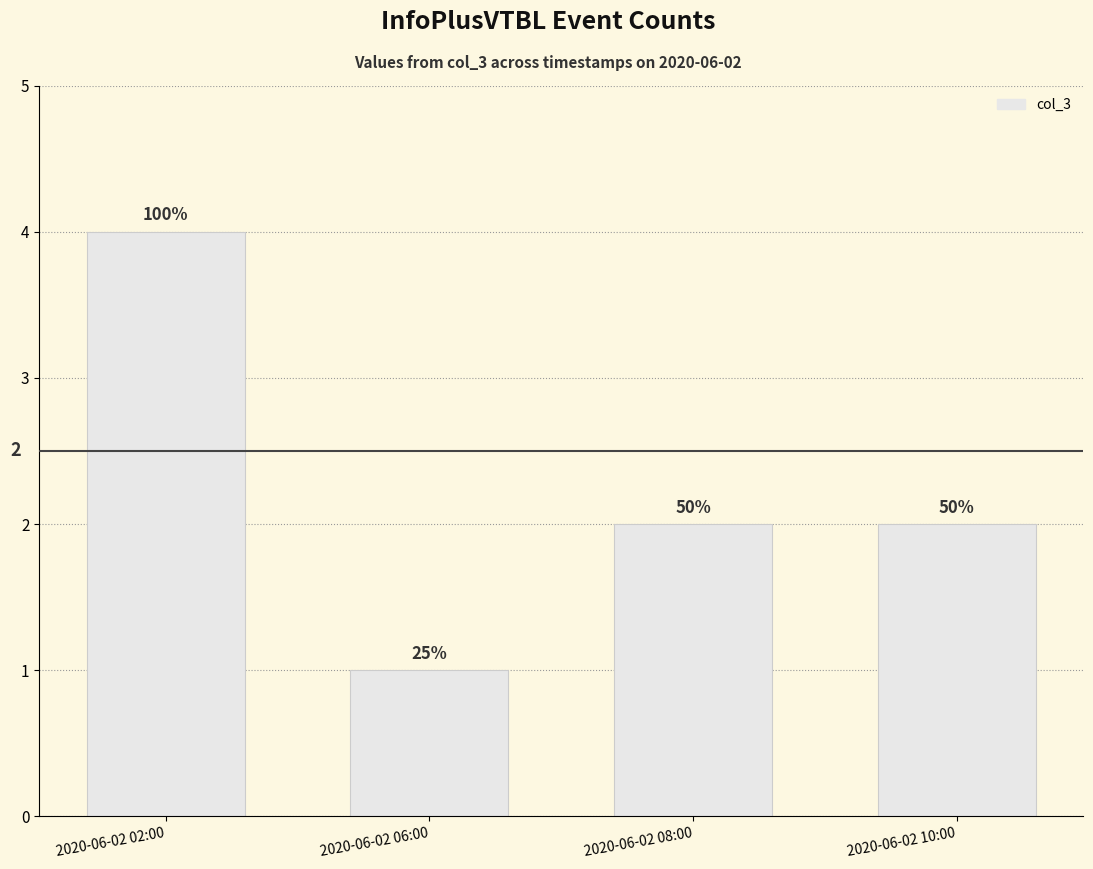

How many bars are there in total?

4